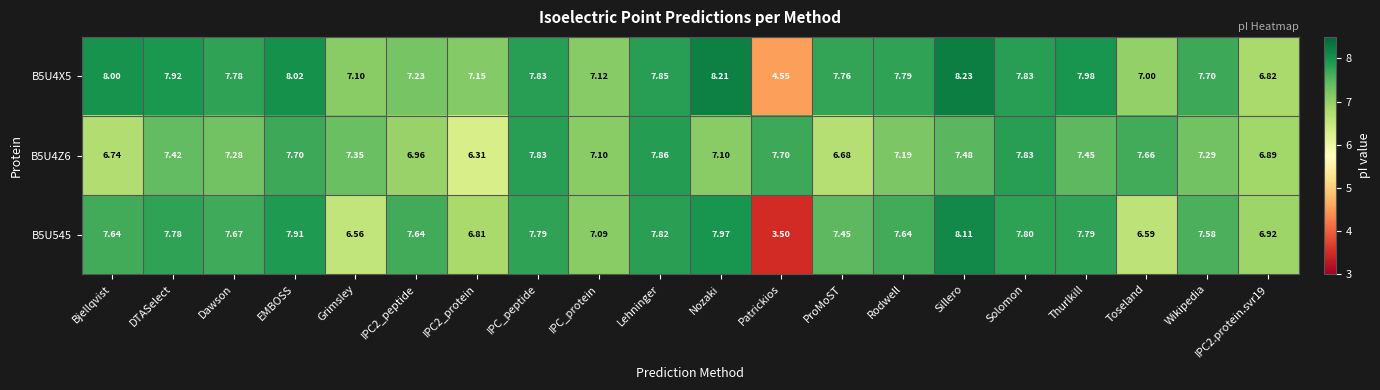

At which category is the sum across all series the highest?

Sillero